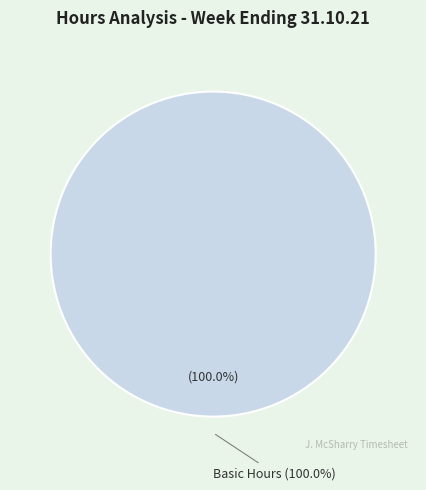

Which slice is the largest?

Basic Hours